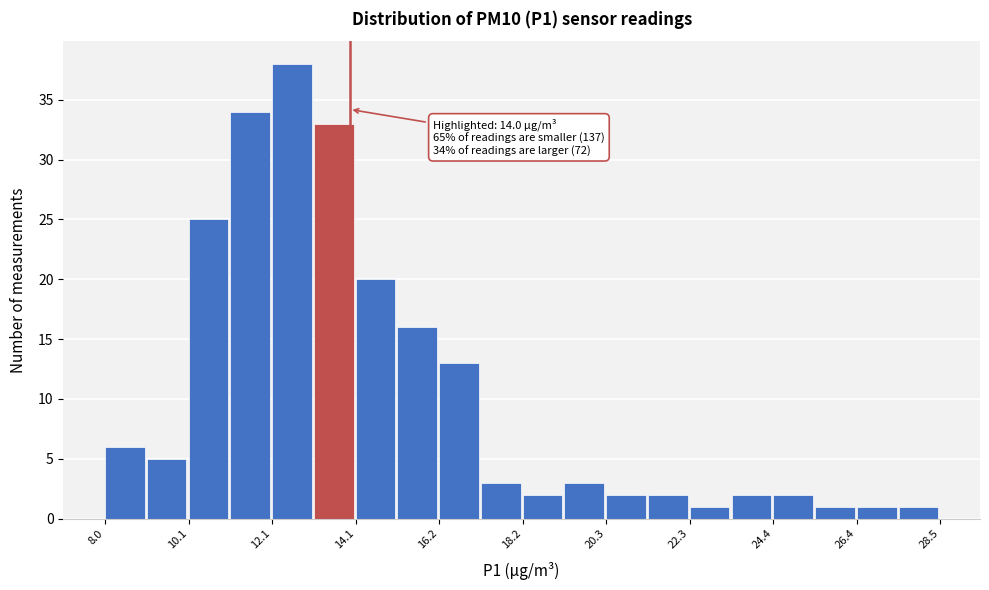

Read against the x-axis, roughly where is the centre of the tallest bar?

12.5